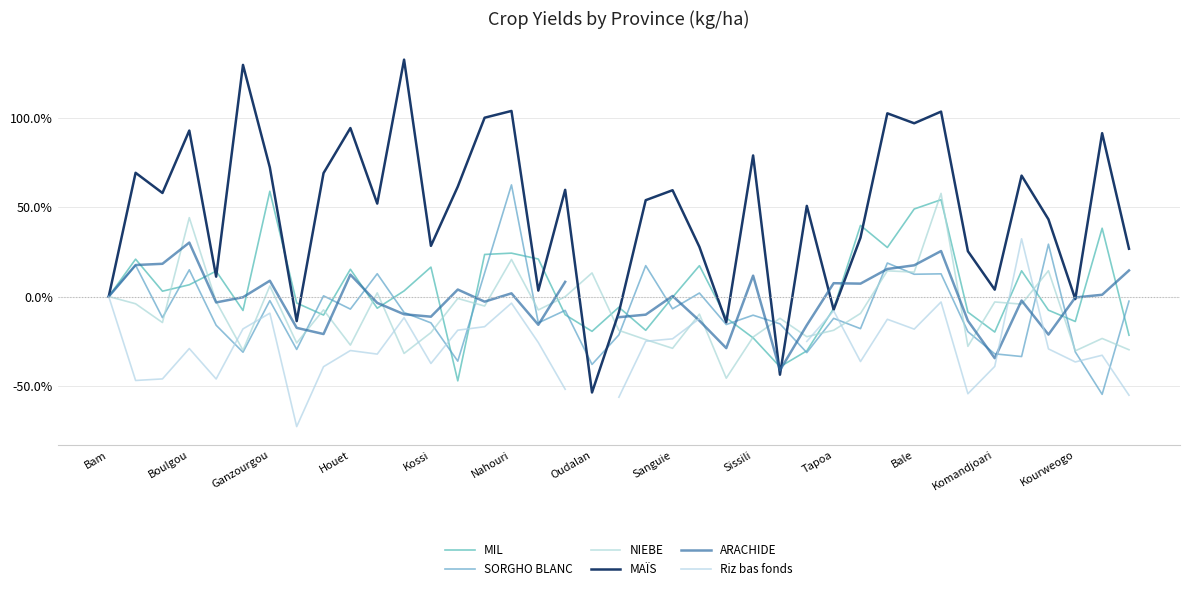

How many lines are shown in the chart?

6